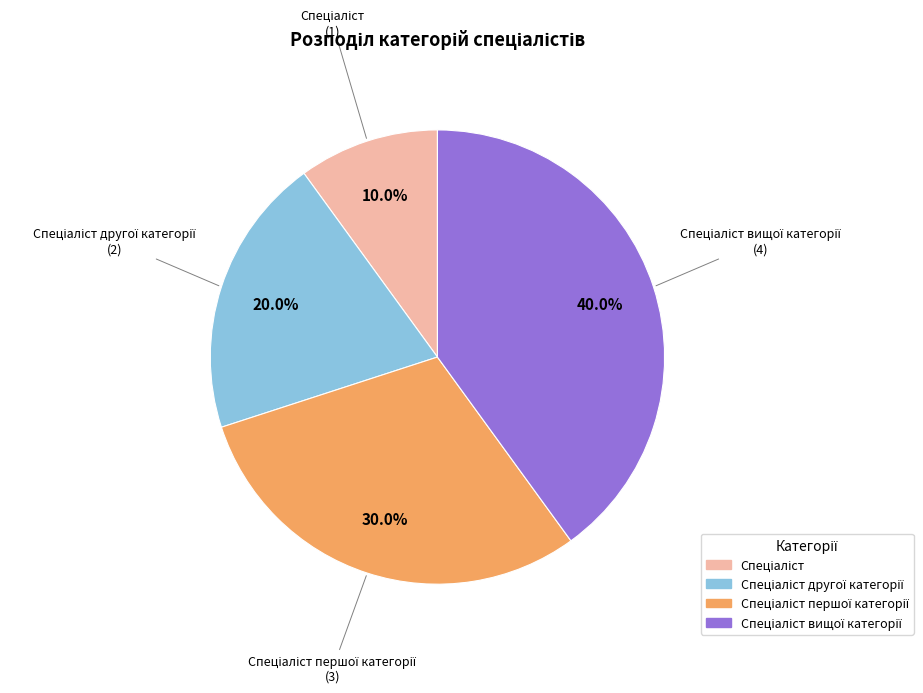

Is there any slice that represents more than half of the pie?

No